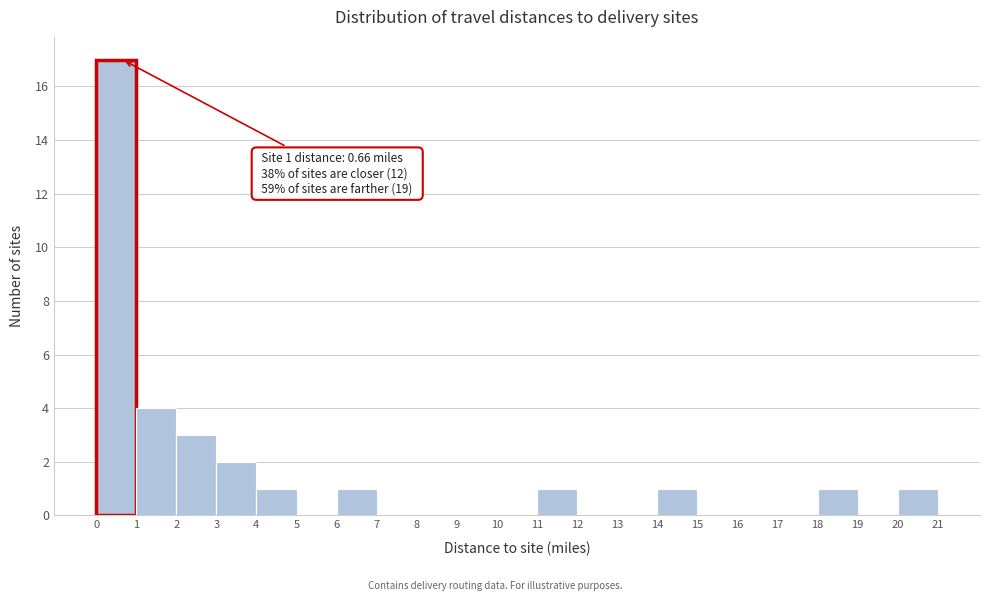

Over which range of the x-axis is the bar tallest?

0 to 1